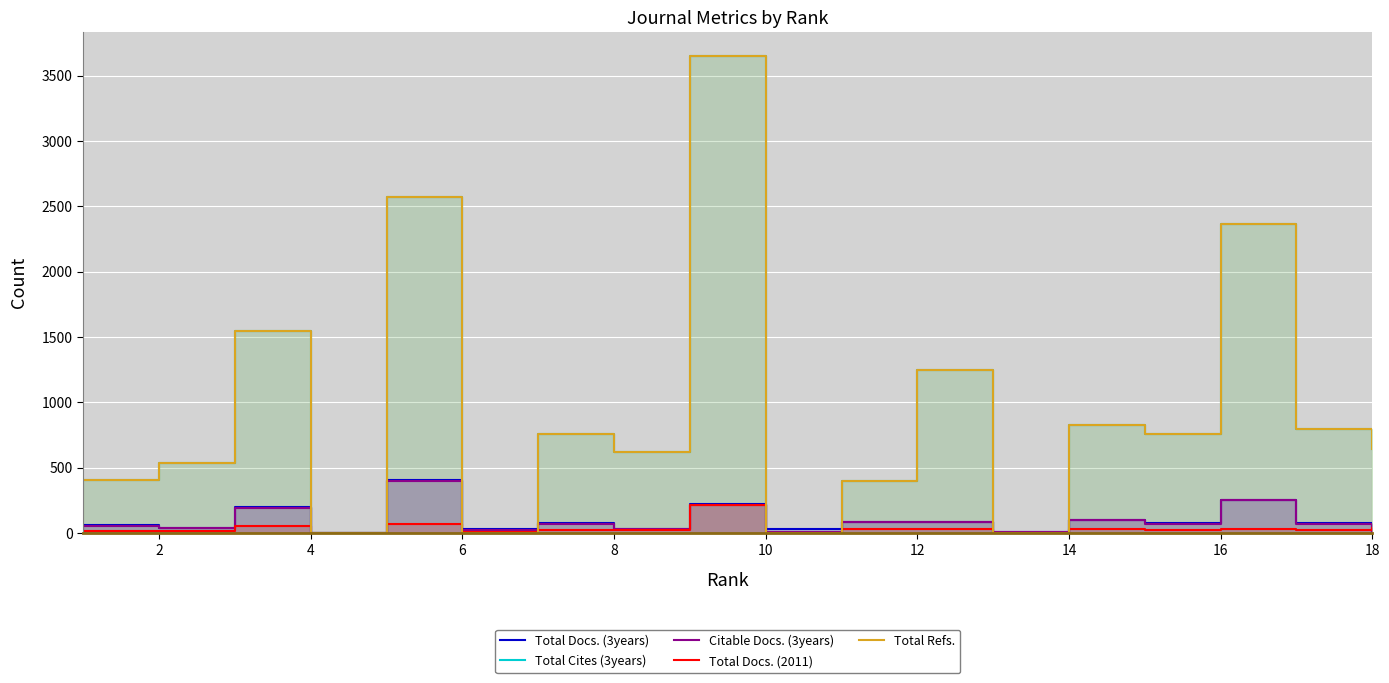

The value of Citable Docs. (3years) at 4 is 191. True or false?

True